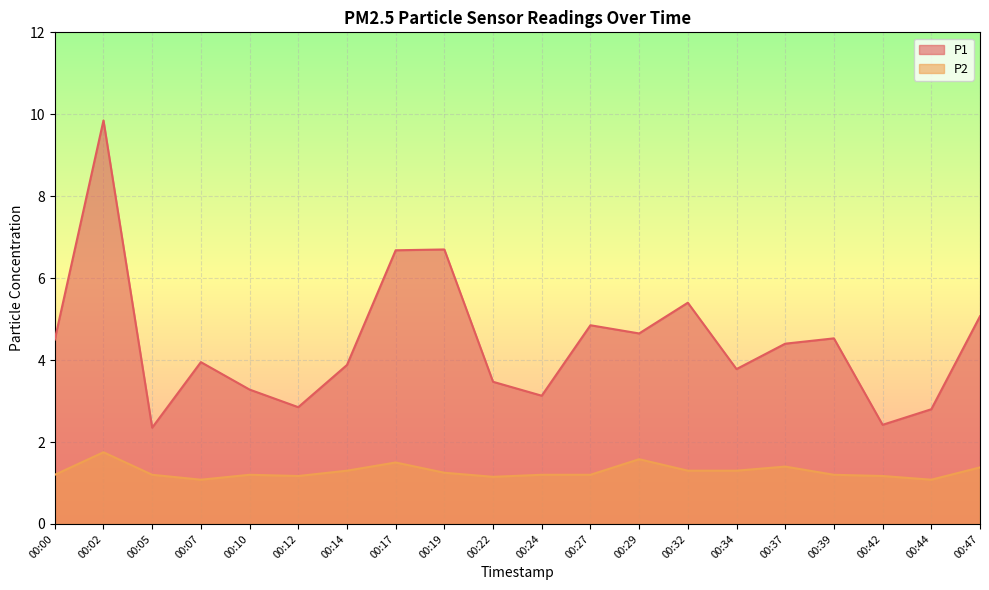

True or false: P1 and P2 intersect in this chart.

False